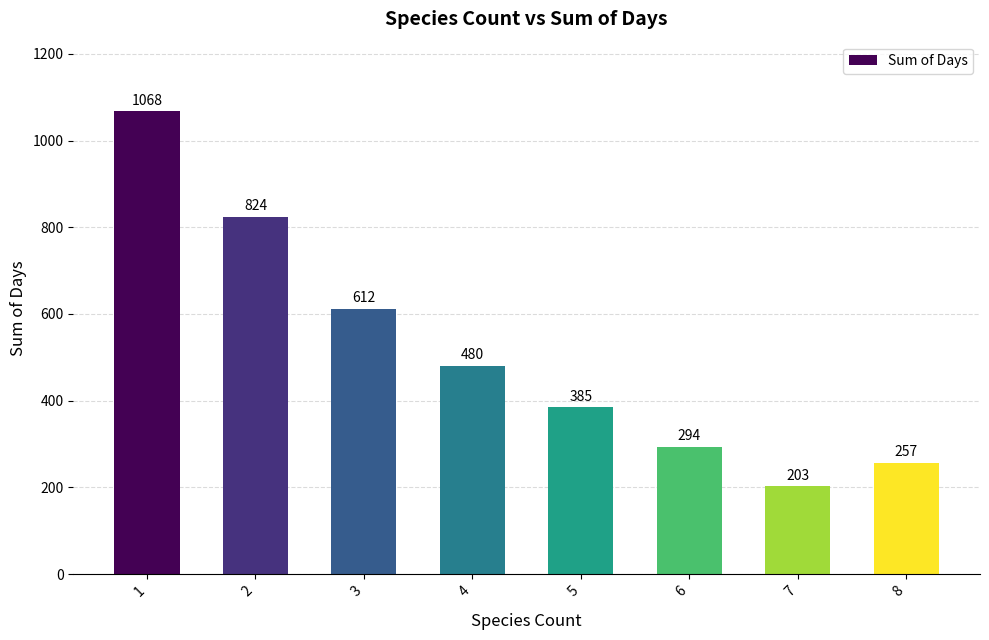

Where is the data nearest to the value 635?

3